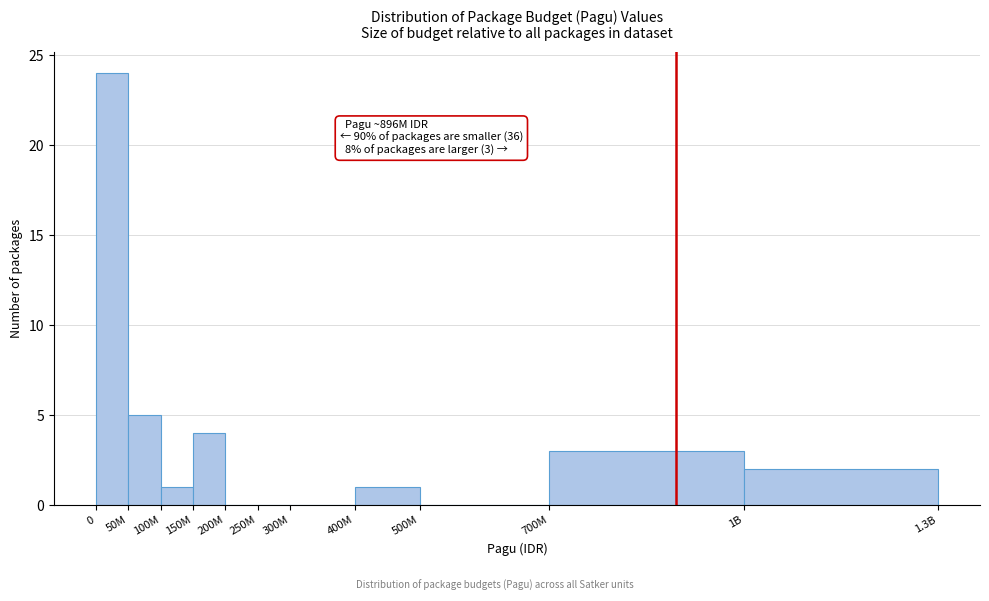

Reading left to right, extract all data points from this chart.

0=24	50M=5	100M=1	150M=4	200M=0	250M=0	300M=0	400M=1	500M=0	700M=3	1B=2